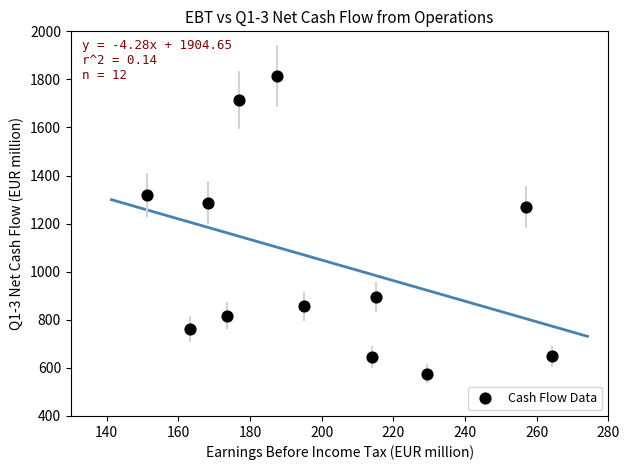

What is the average X value?

199.6